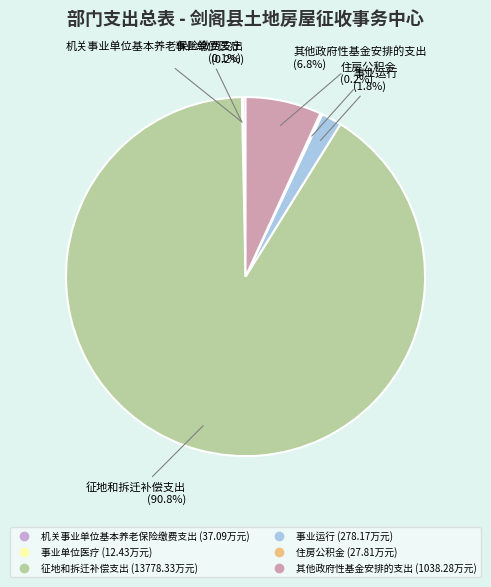

Which category has the biggest portion of the pie?

征地和拆迁补偿支出